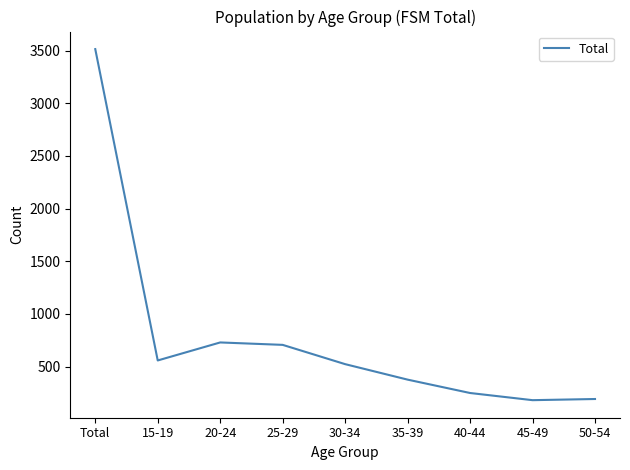

Approximately how many times larger is the value at 50-54 compared to 15-19?

0.3